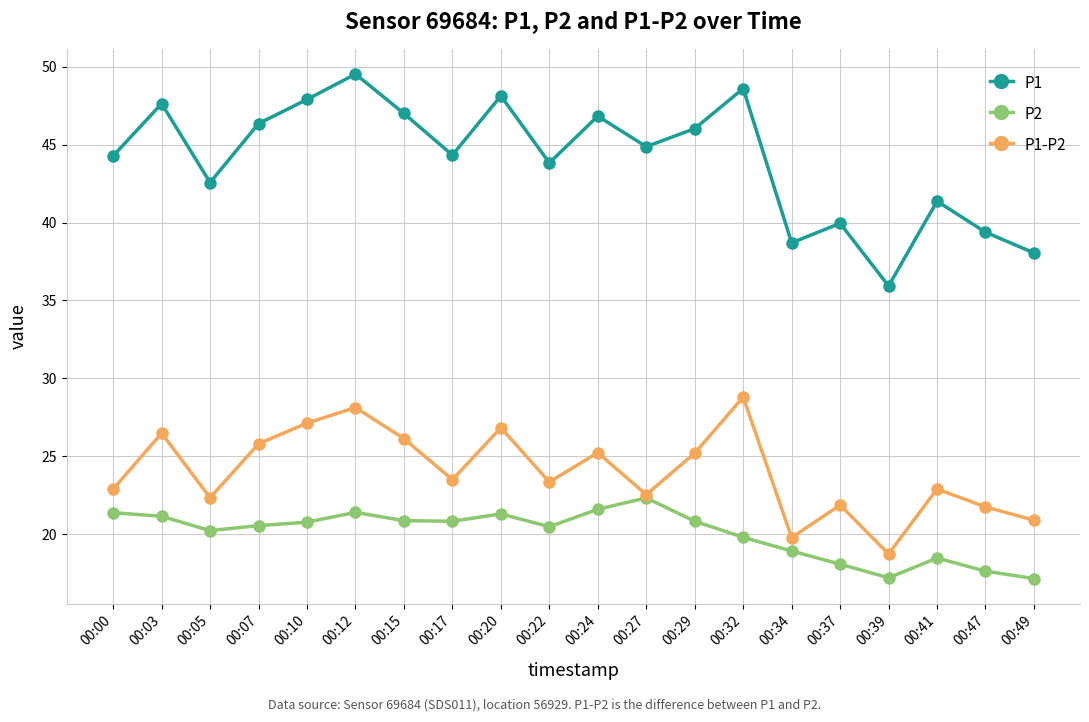

The value of P1-P2 at 00:37 is 21.9. True or false?

True